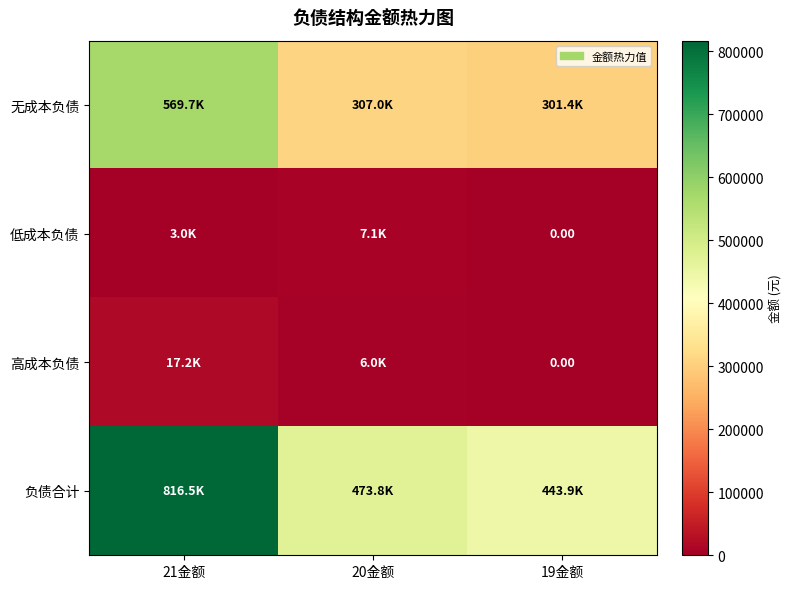

Is it true that 低成本负债 equals 5274.6 at 21金额?

False